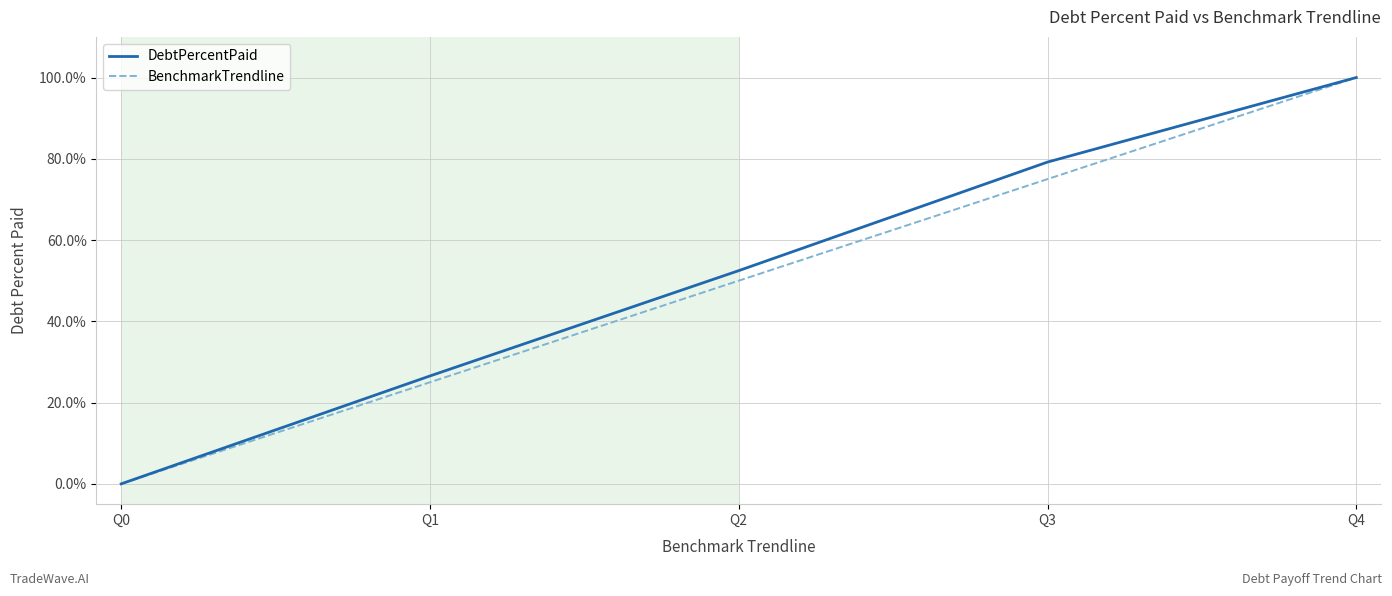

At which category is the sum across all series the highest?

Q4